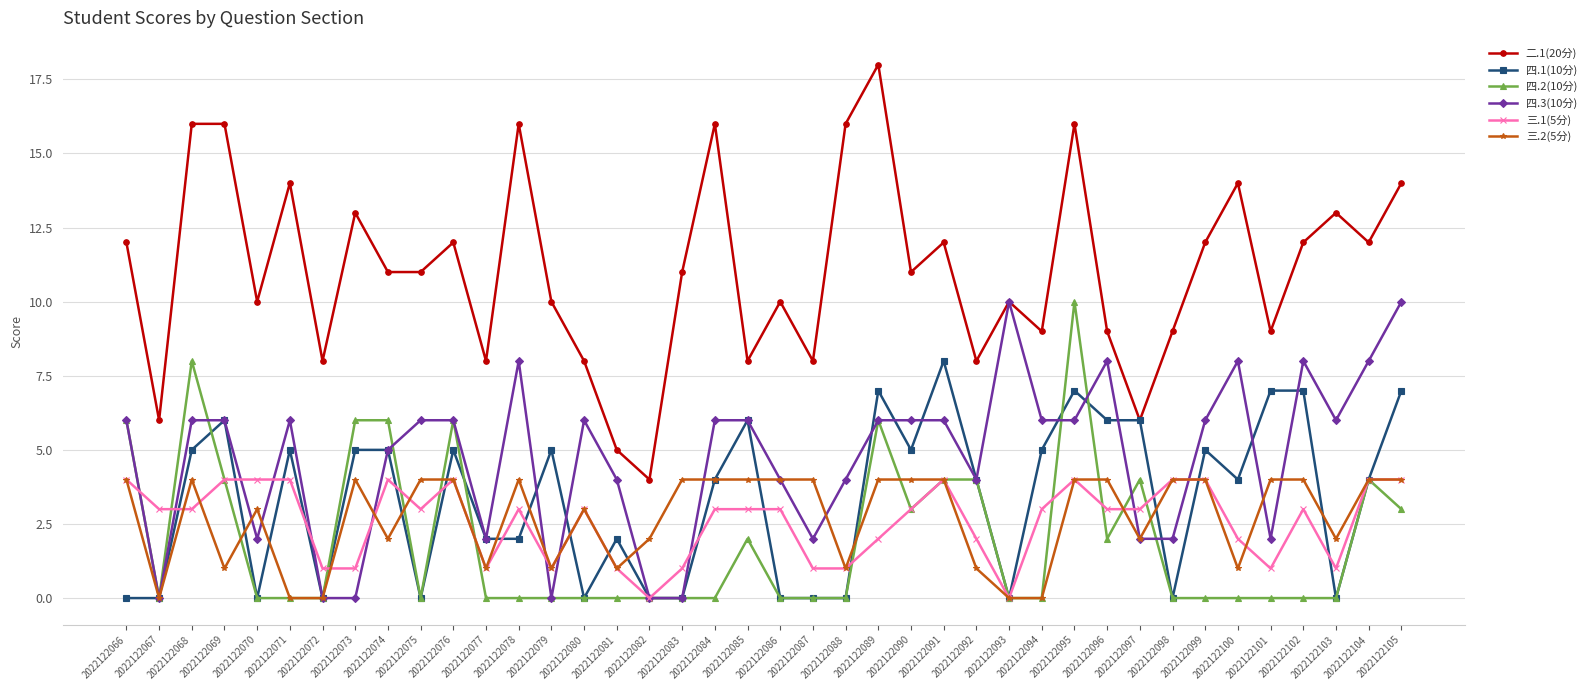

Reading right to left, extract all data points from this chart.

二.1(20分): 2022122105=14	2022122104=12	2022122103=13	2022122102=12	2022122101=9	2022122100=14	2022122099=12	2022122098=9	2022122097=6	2022122096=9	2022122095=16	2022122094=9	2022122093=10	2022122092=8	2022122091=12	2022122090=11	2022122089=18	2022122088=16	2022122087=8	2022122086=10	2022122085=8	2022122084=16	2022122083=11	2022122082=4	2022122081=5	2022122080=8	2022122079=10	2022122078=16	2022122077=8	2022122076=12	2022122075=11	2022122074=11	2022122073=13	2022122072=8	2022122071=14	2022122070=10	2022122069=16	2022122068=16	2022122067=6	2022122066=12
四.1(10分): 2022122105=7	2022122104=4	2022122103=0	2022122102=7	2022122101=7	2022122100=4	2022122099=5	2022122098=0	2022122097=6	2022122096=6	2022122095=7	2022122094=5	2022122093=0	2022122092=4	2022122091=8	2022122090=5	2022122089=7	2022122088=0	2022122087=0	2022122086=0	2022122085=6	2022122084=4	2022122083=0	2022122082=0	2022122081=2	2022122080=0	2022122079=5	2022122078=2	2022122077=2	2022122076=5	2022122075=0	2022122074=5	2022122073=5	2022122072=0	2022122071=5	2022122070=0	2022122069=6	2022122068=5	2022122067=0	2022122066=0
四.2(10分): 2022122105=3	2022122104=4	2022122103=0	2022122102=0	2022122101=0	2022122100=0	2022122099=0	2022122098=0	2022122097=4	2022122096=2	2022122095=10	2022122094=0	2022122093=0	2022122092=4	2022122091=4	2022122090=3	2022122089=6	2022122088=0	2022122087=0	2022122086=0	2022122085=2	2022122084=0	2022122083=0	2022122082=0	2022122081=0	2022122080=0	2022122079=0	2022122078=0	2022122077=0	2022122076=6	2022122075=0	2022122074=6	2022122073=6	2022122072=0	2022122071=0	2022122070=0	2022122069=4	2022122068=8	2022122067=0	2022122066=6
四.3(10分): 2022122105=10	2022122104=8	2022122103=6	2022122102=8	2022122101=2	2022122100=8	2022122099=6	2022122098=2	2022122097=2	2022122096=8	2022122095=6	2022122094=6	2022122093=10	2022122092=4	2022122091=6	2022122090=6	2022122089=6	2022122088=4	2022122087=2	2022122086=4	2022122085=6	2022122084=6	2022122083=0	2022122082=0	2022122081=4	2022122080=6	2022122079=0	2022122078=8	2022122077=2	2022122076=6	2022122075=6	2022122074=5	2022122073=0	2022122072=0	2022122071=6	2022122070=2	2022122069=6	2022122068=6	2022122067=0	2022122066=6
三.1(5分): 2022122105=4	2022122104=4	2022122103=1	2022122102=3	2022122101=1	2022122100=2	2022122099=4	2022122098=4	2022122097=3	2022122096=3	2022122095=4	2022122094=3	2022122093=0	2022122092=2	2022122091=4	2022122090=3	2022122089=2	2022122088=1	2022122087=1	2022122086=3	2022122085=3	2022122084=3	2022122083=1	2022122082=0	2022122081=1	2022122080=3	2022122079=1	2022122078=3	2022122077=1	2022122076=4	2022122075=3	2022122074=4	2022122073=1	2022122072=1	2022122071=4	2022122070=4	2022122069=4	2022122068=3	2022122067=3	2022122066=4
三.2(5分): 2022122105=4	2022122104=4	2022122103=2	2022122102=4	2022122101=4	2022122100=1	2022122099=4	2022122098=4	2022122097=2	2022122096=4	2022122095=4	2022122094=0	2022122093=0	2022122092=1	2022122091=4	2022122090=4	2022122089=4	2022122088=1	2022122087=4	2022122086=4	2022122085=4	2022122084=4	2022122083=4	2022122082=2	2022122081=1	2022122080=3	2022122079=1	2022122078=4	2022122077=1	2022122076=4	2022122075=4	2022122074=2	2022122073=4	2022122072=0	2022122071=0	2022122070=3	2022122069=1	2022122068=4	2022122067=0	2022122066=4